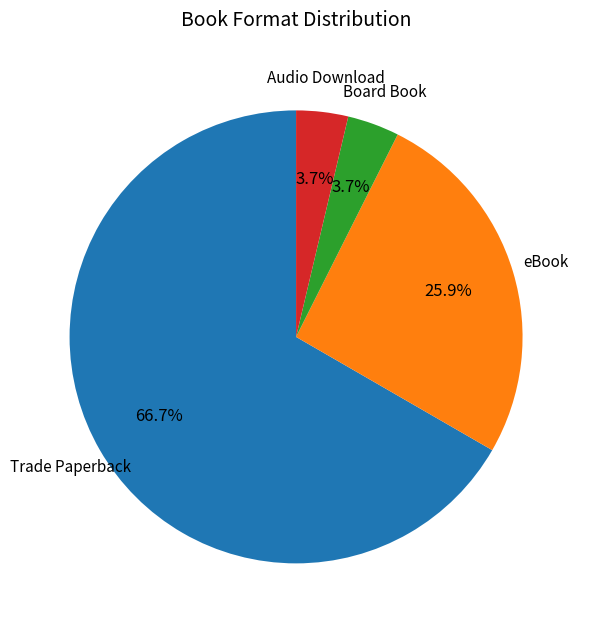

To the nearest percent, what is the difference between the largest and smallest slice percentages?

63%